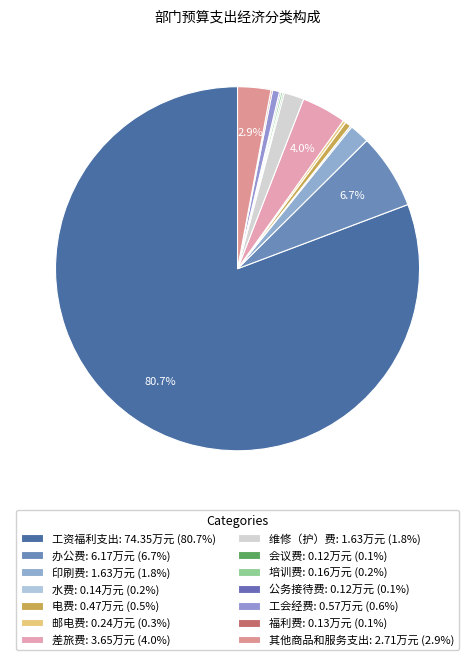

True or false: 维修（护）费 accounts for 2% of the total.

True